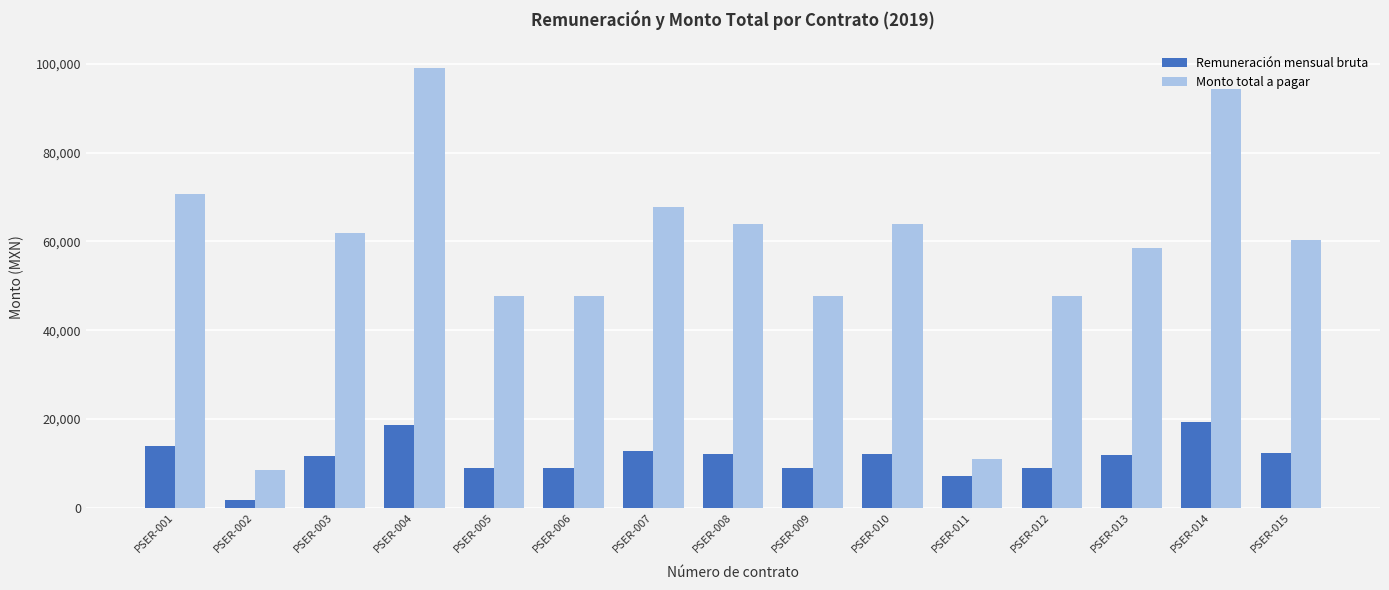

What is the difference between the second highest and minimum values in the Remuneración mensual bruta series?

16971.7